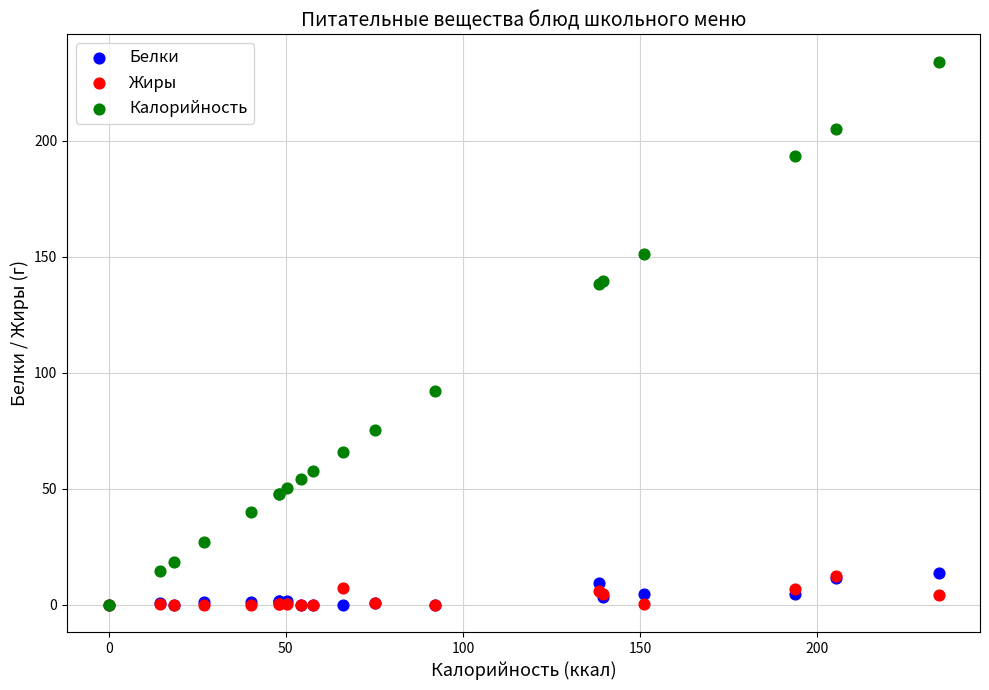

What are all the series names shown in the legend?

Белки, Жиры, Калорийность